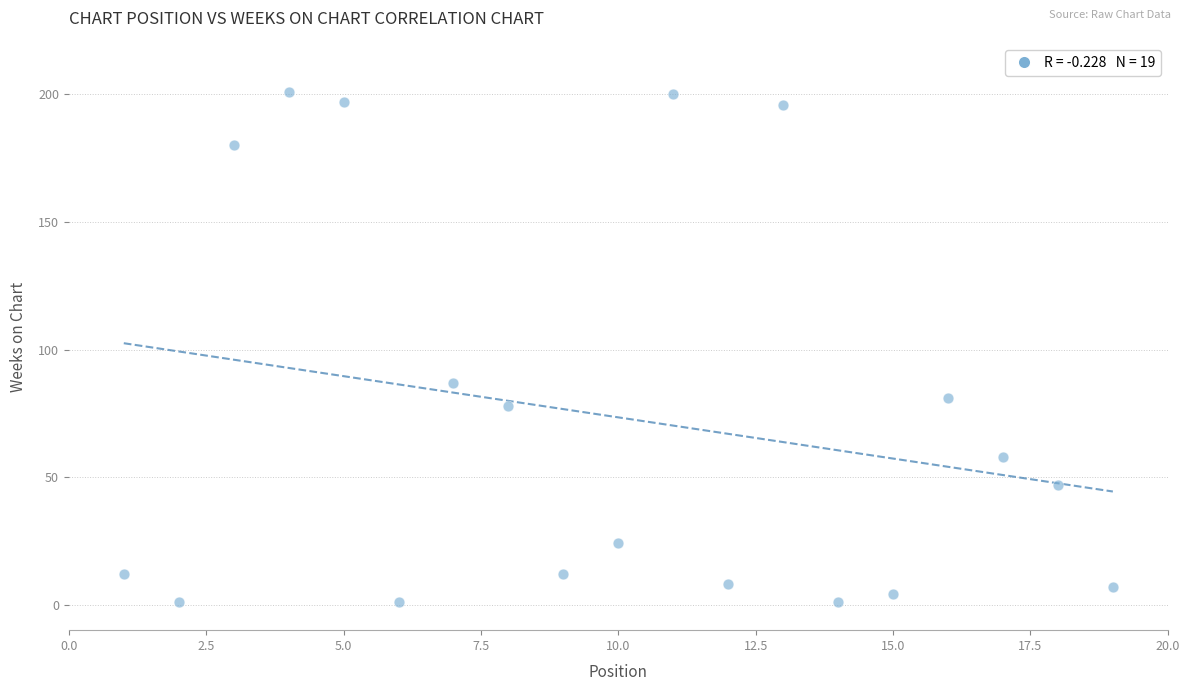

What is the range of Y values (max minus min)?

200